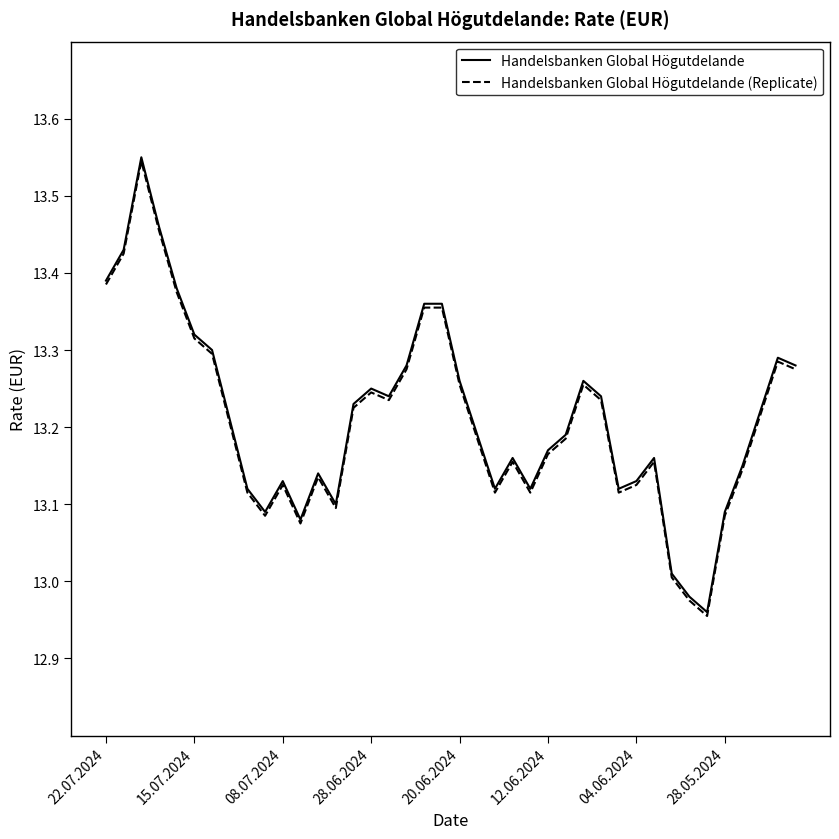

How many categories are shown in the chart?

40